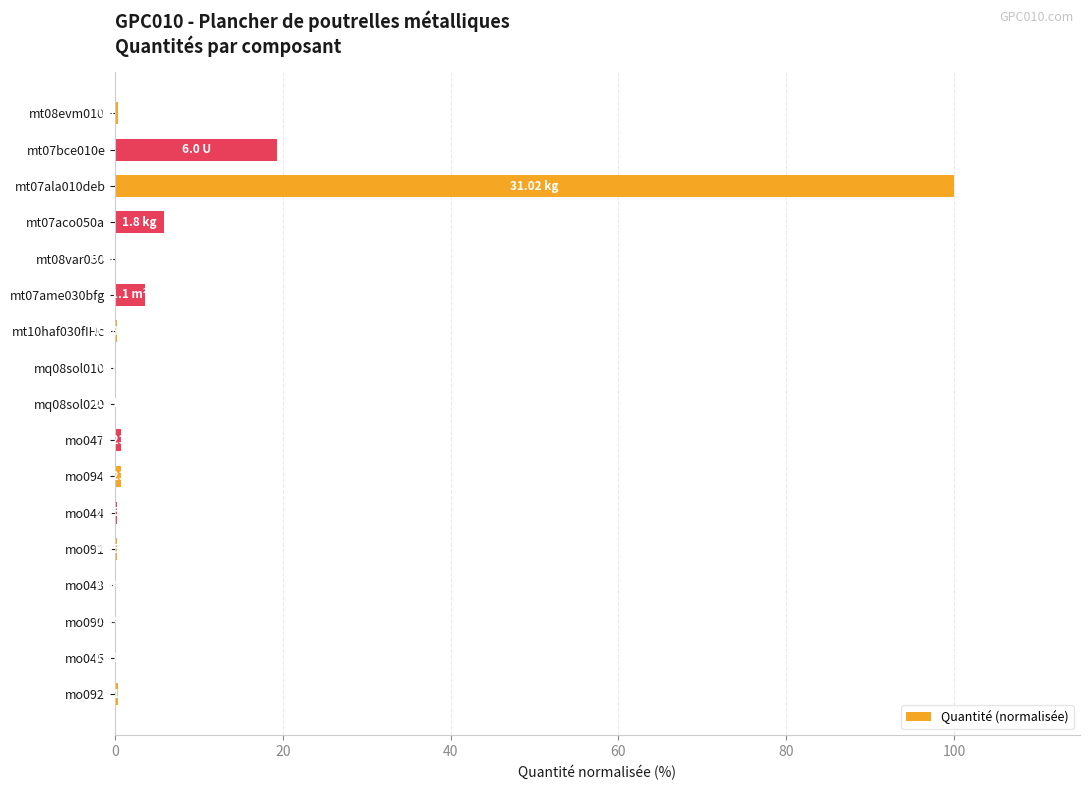

Approximately how many times larger is the value at mt07bce010e compared to mt07aco050a?

3.3